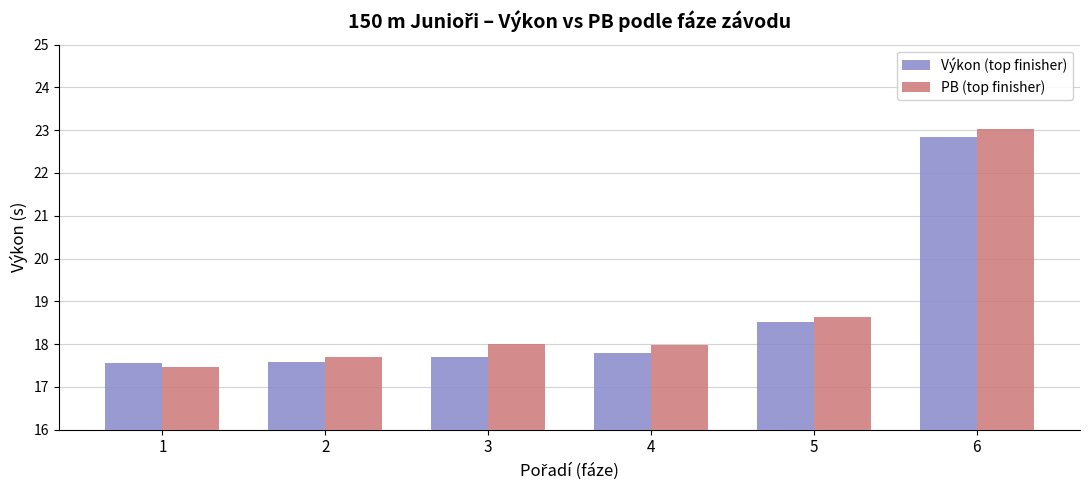

True or false: Výkon (top finisher) has a value of 31.1 at 3.

False